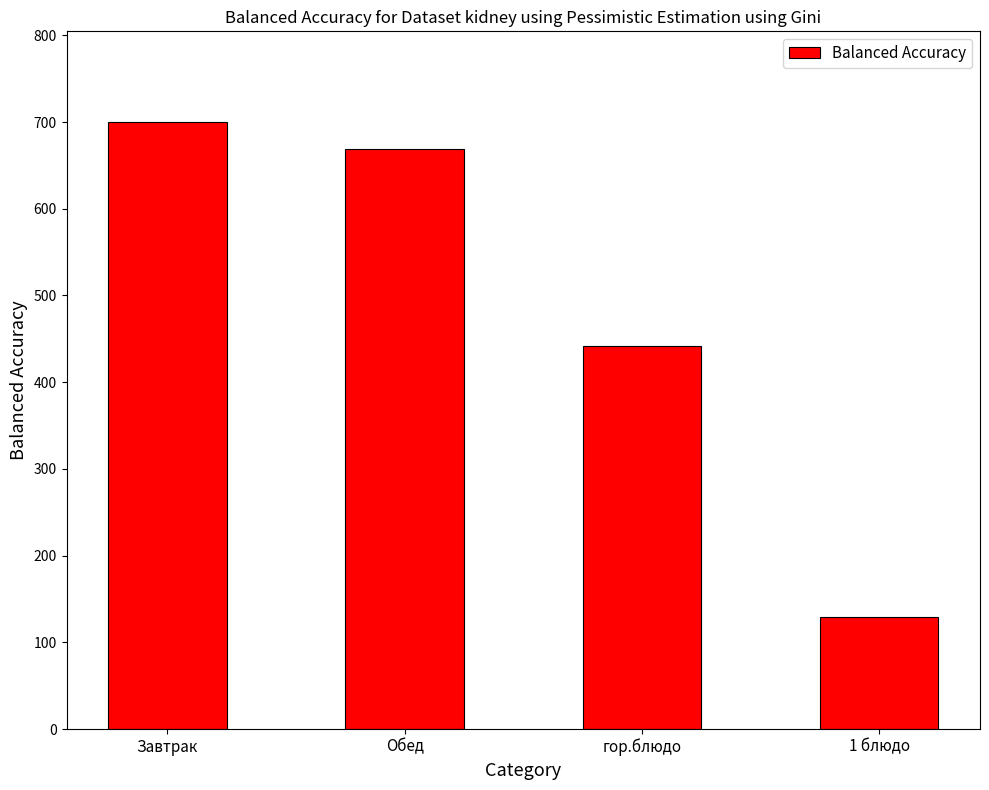

Rank the categories by value from highest to lowest.

Завтрак, Обед, гор.блюдо, 1 блюдо